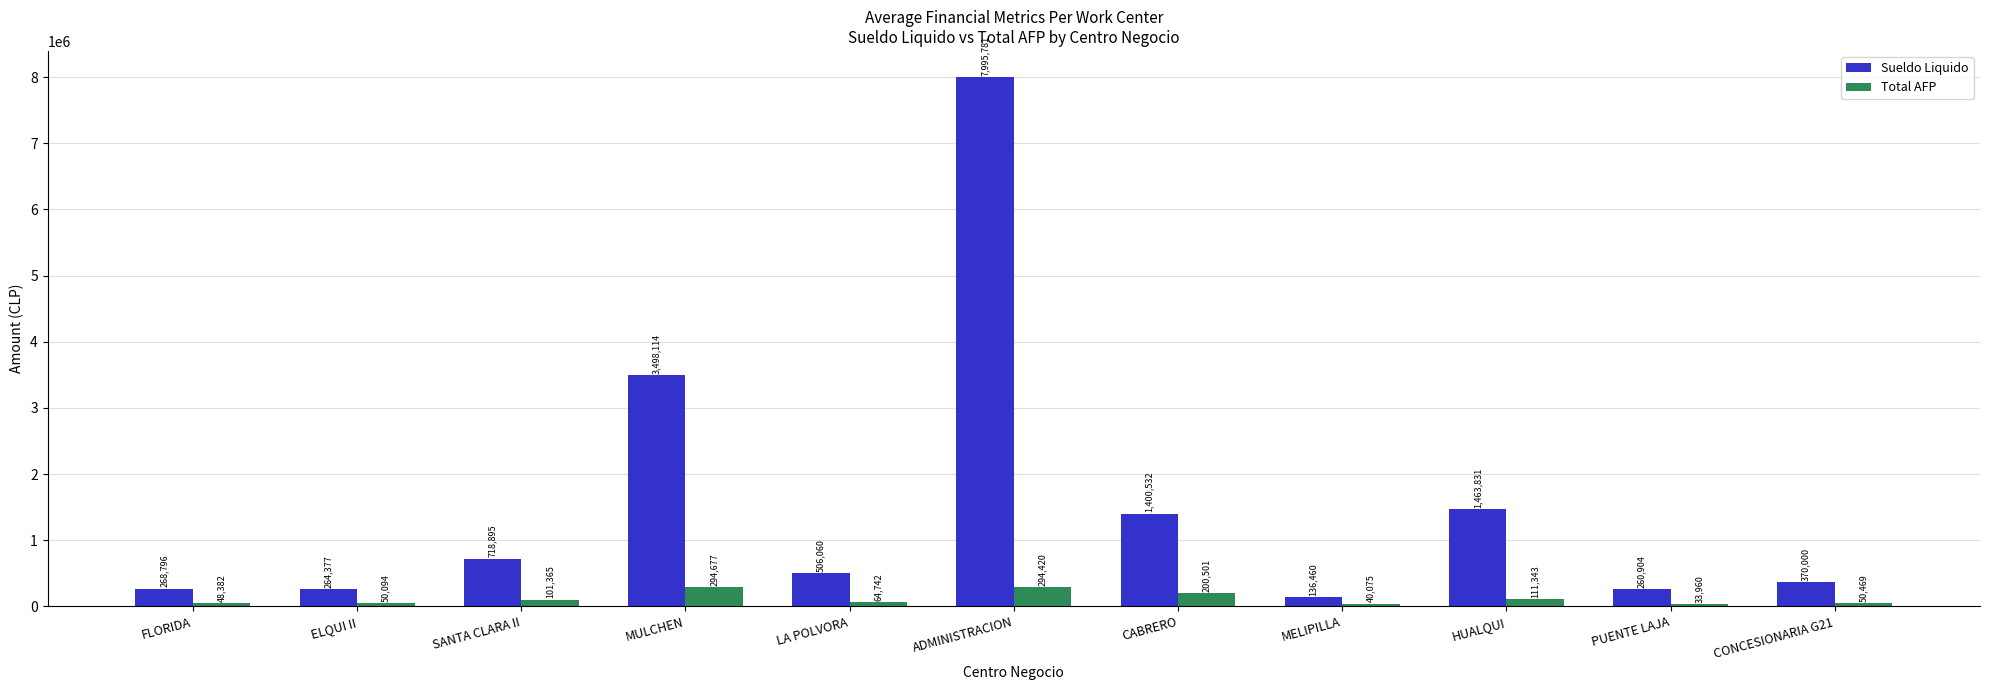

List the series in order of their peak value, lowest first.

Total AFP, Sueldo Liquido